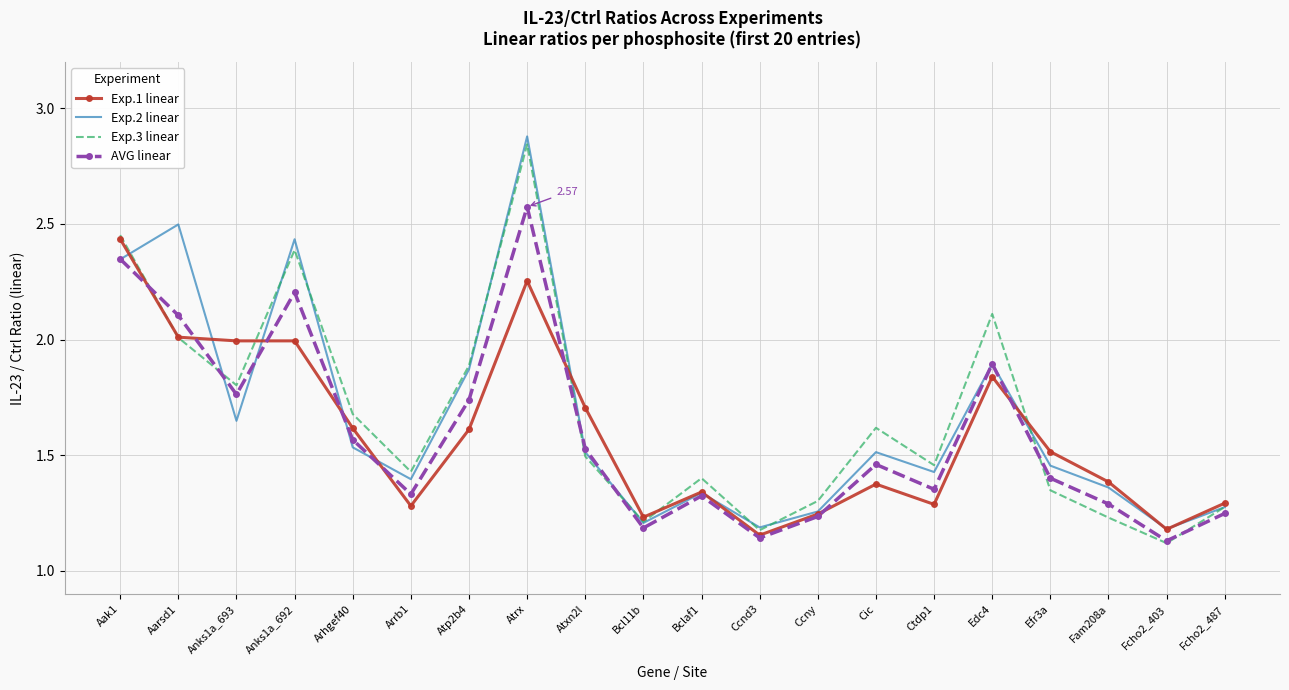

Which series changed the most between Anks1a_692 and Atrx?

Exp.3 linear